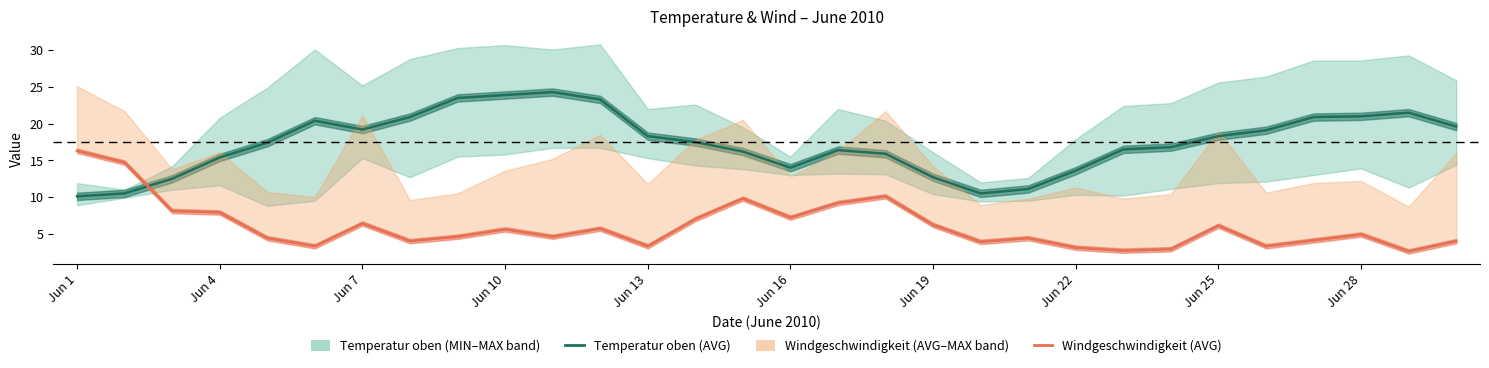

What is the difference between the Temperatur oben (AVG) values at Jun 13 and Jun 28?

2.7